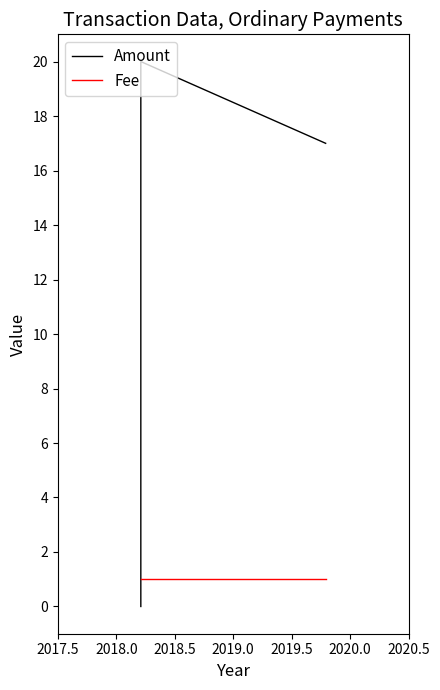

Rank the series at 2018.0 from highest to lowest value.

Fee, Amount